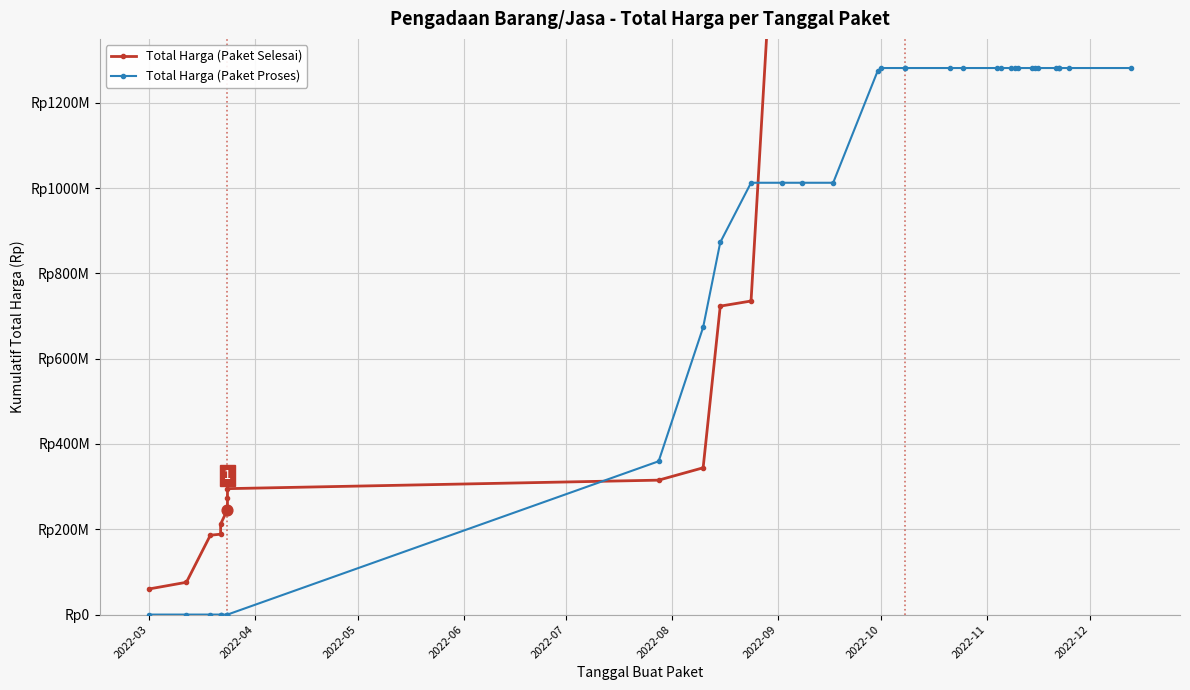

Which series contains the highest Y value?

Total Harga (Paket Selesai)